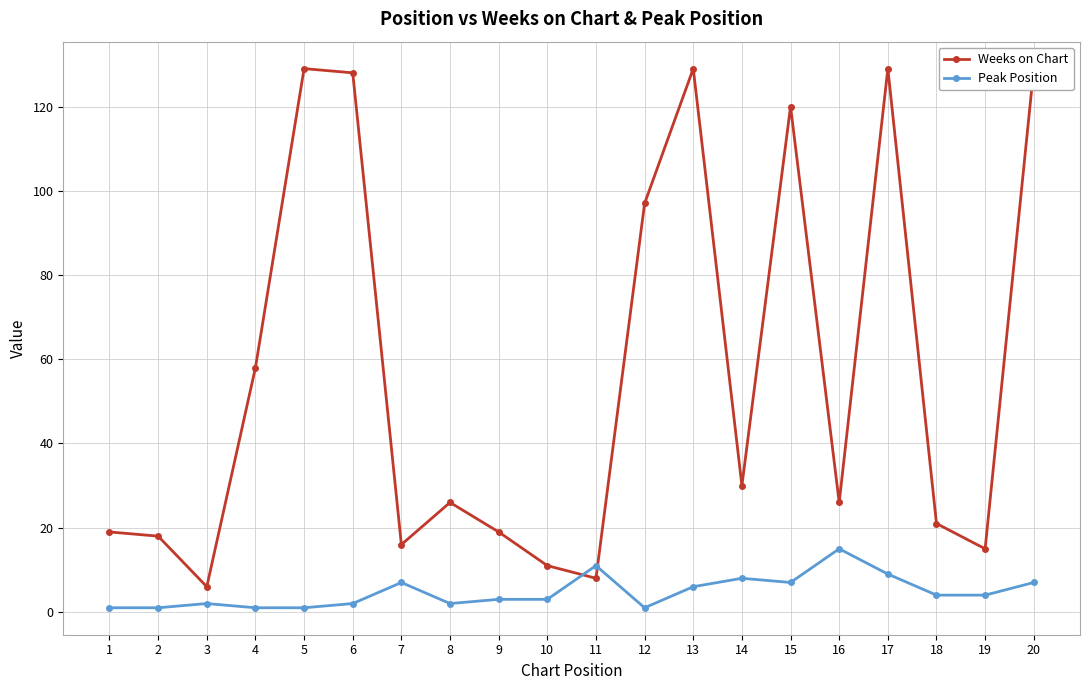

What are all the series names shown in the legend?

Weeks on Chart, Peak Position